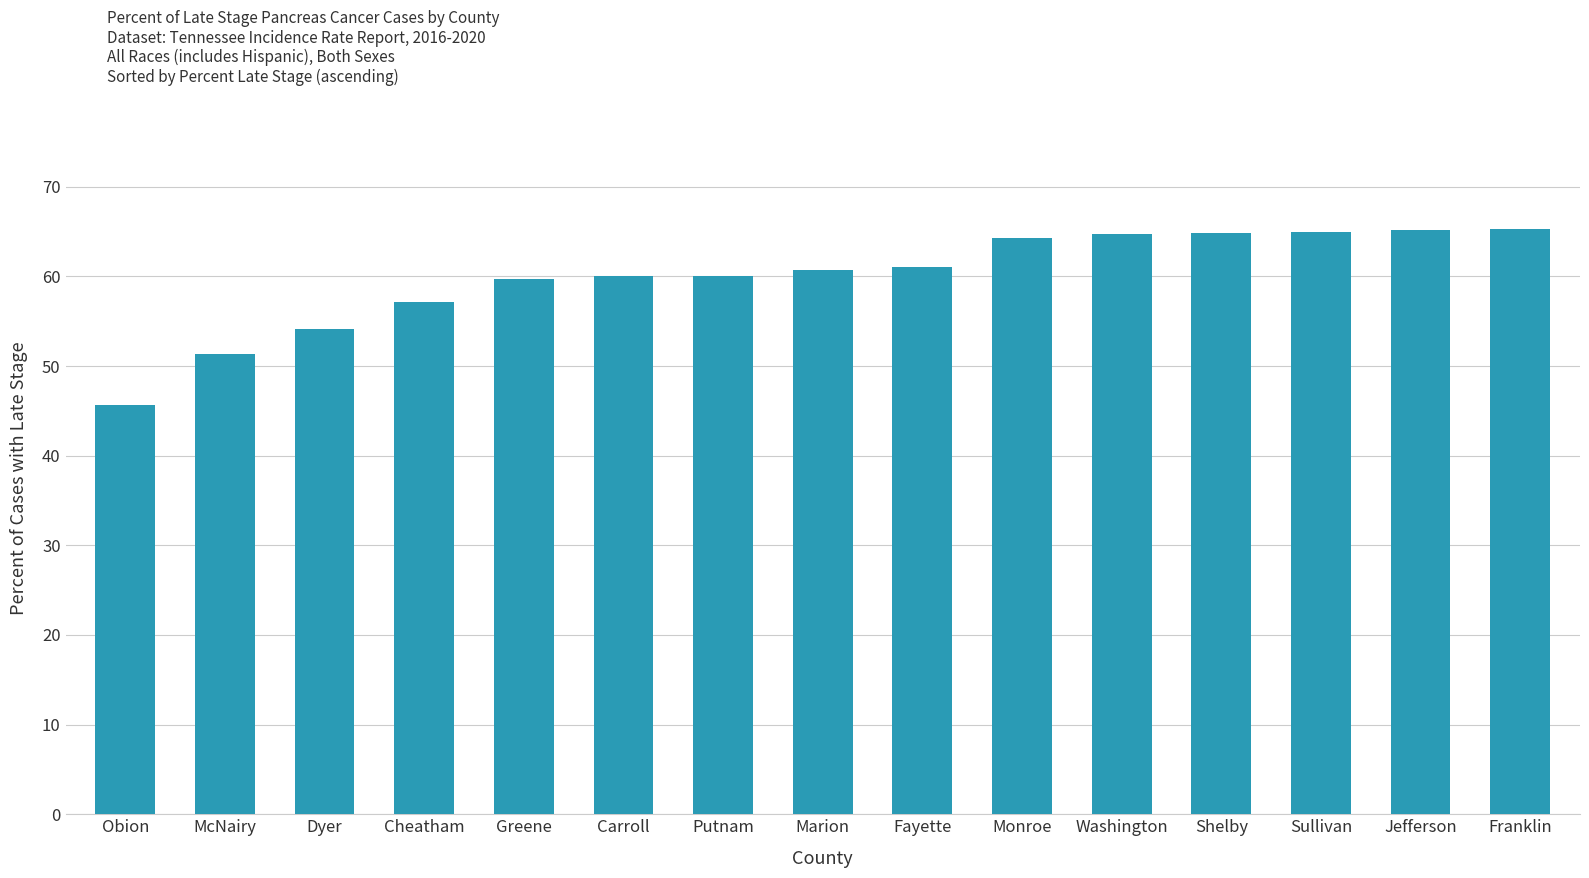

At which label is the value closest to 55?

Dyer